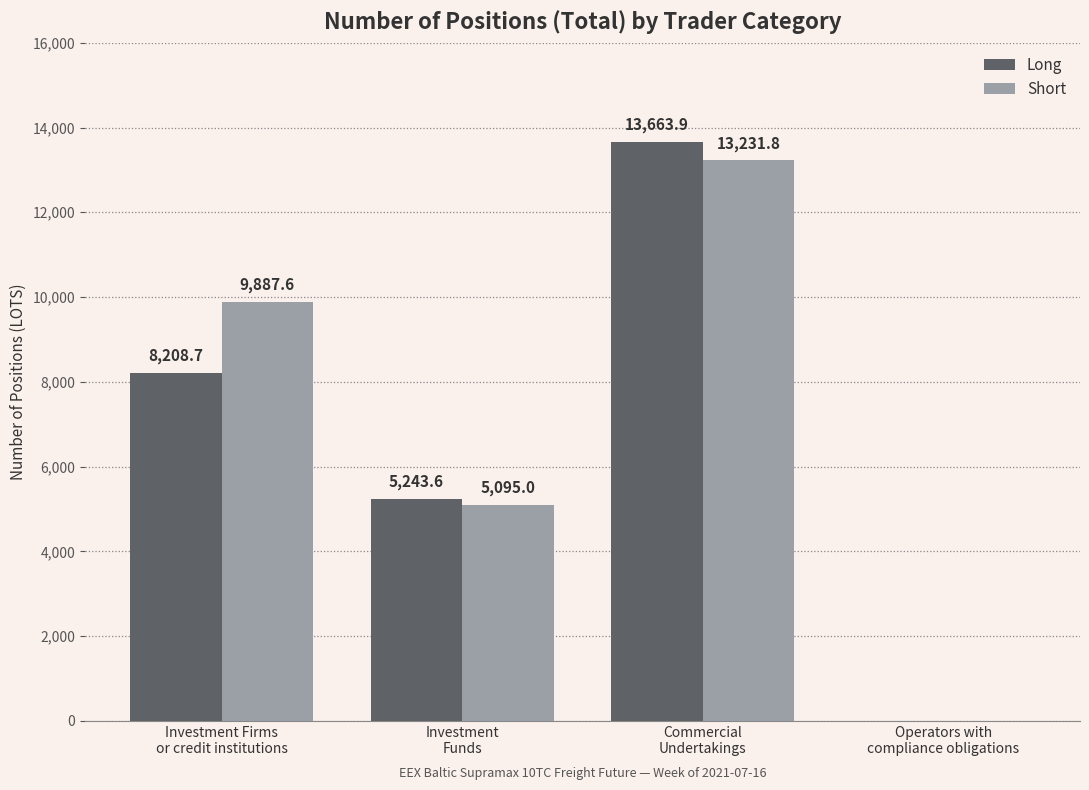

Where does the Short series first go above 9887?

Investment Firms
or credit institutions